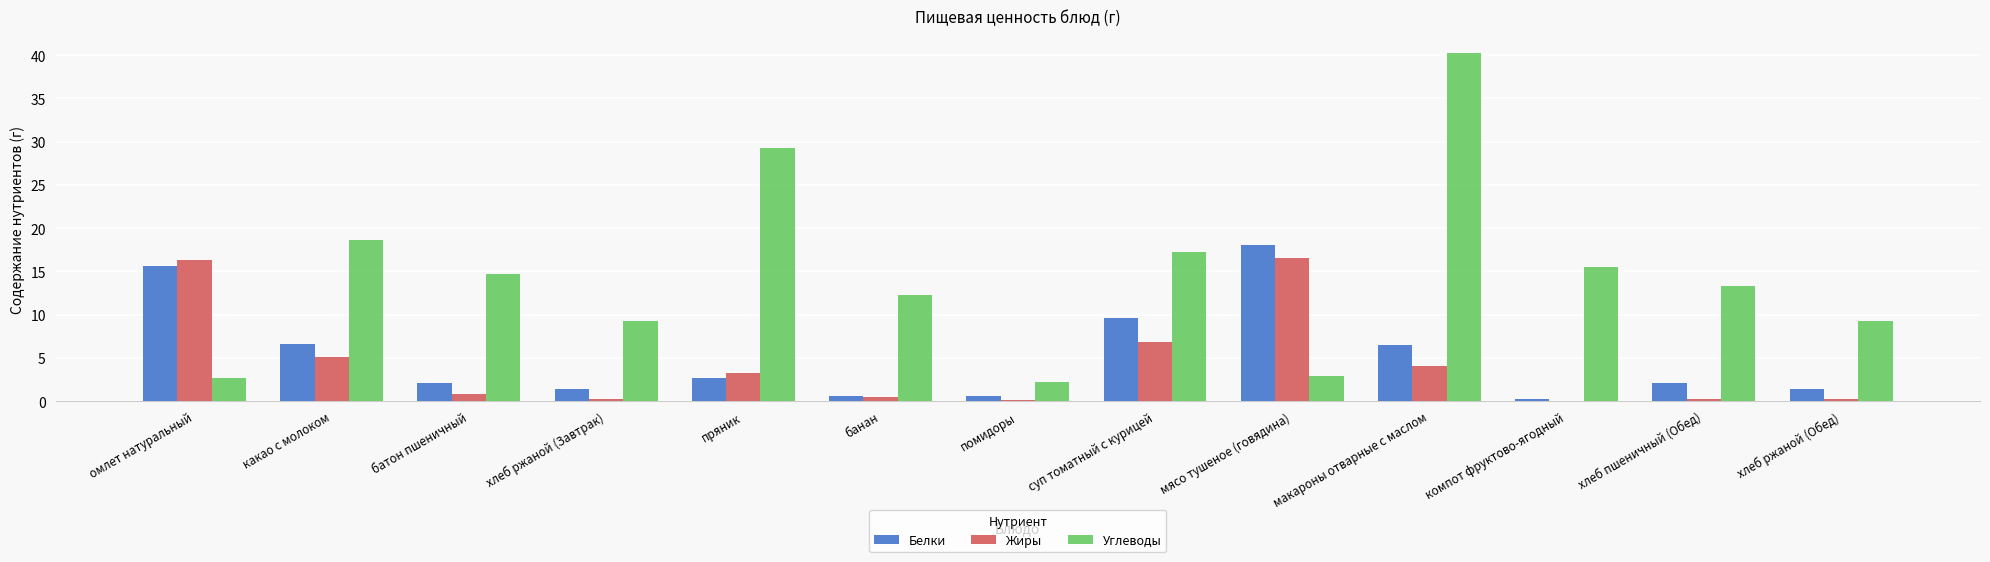

Which series has the largest total across all categories?

Углеводы